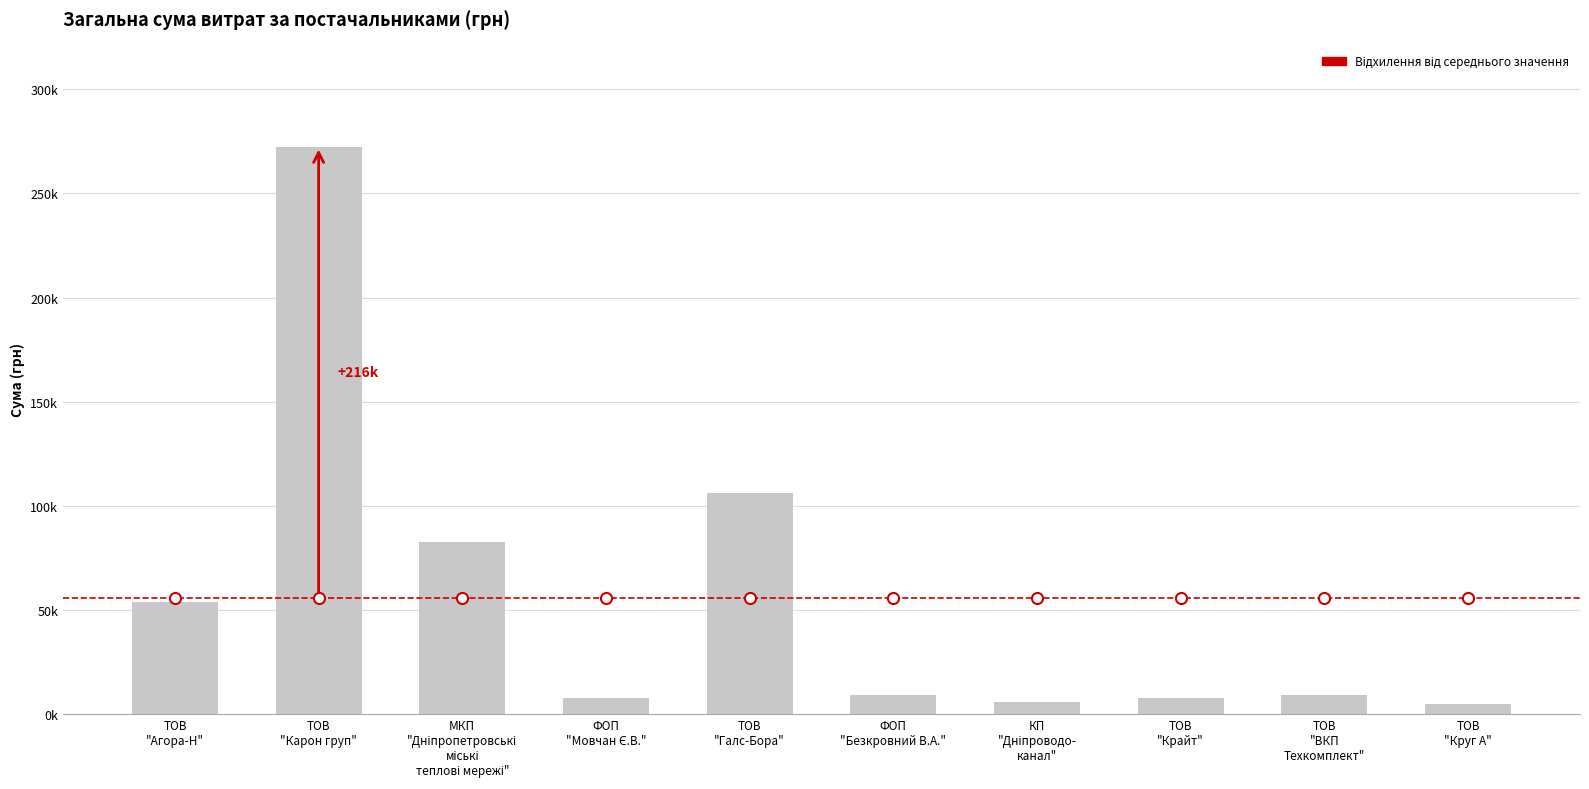

What is the difference between the values at ФОП
"Безкровний В.А." and КП
"Дніпроводо-
канал"?

2953.0